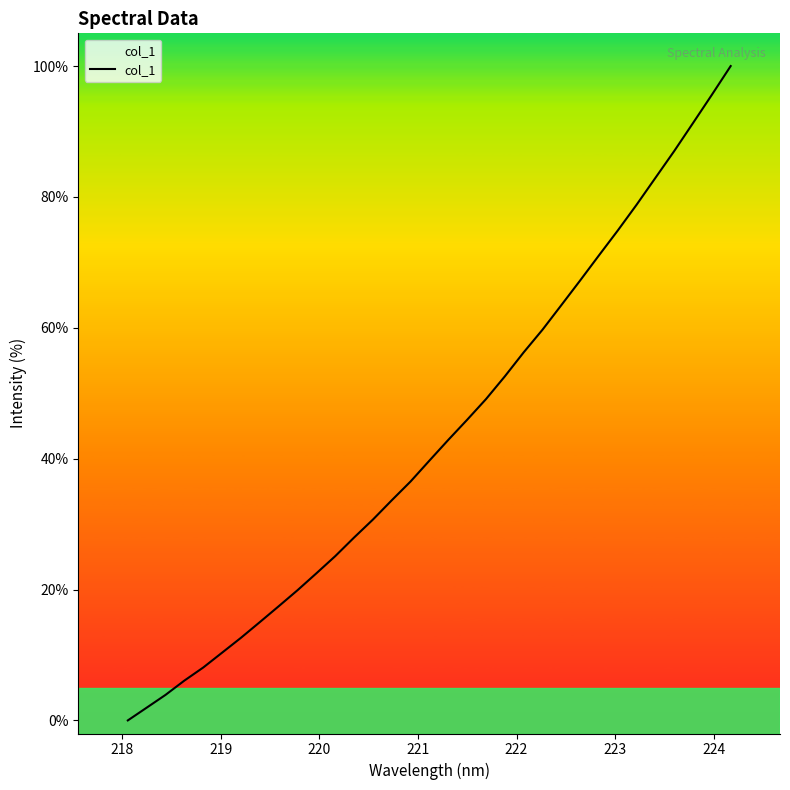

Reading left to right, extract all data points from this chart.

0.0	1.9	3.9	6.1	8.1	10.4	12.6	15.0	17.4	19.9	22.5	25.1	27.9	30.7	33.6	36.5	39.7	42.9	45.9	49.1	52.6	56.2	59.7	63.5	67.2	71.1	74.9	78.8	82.9	87.0	91.3	95.6	100.0